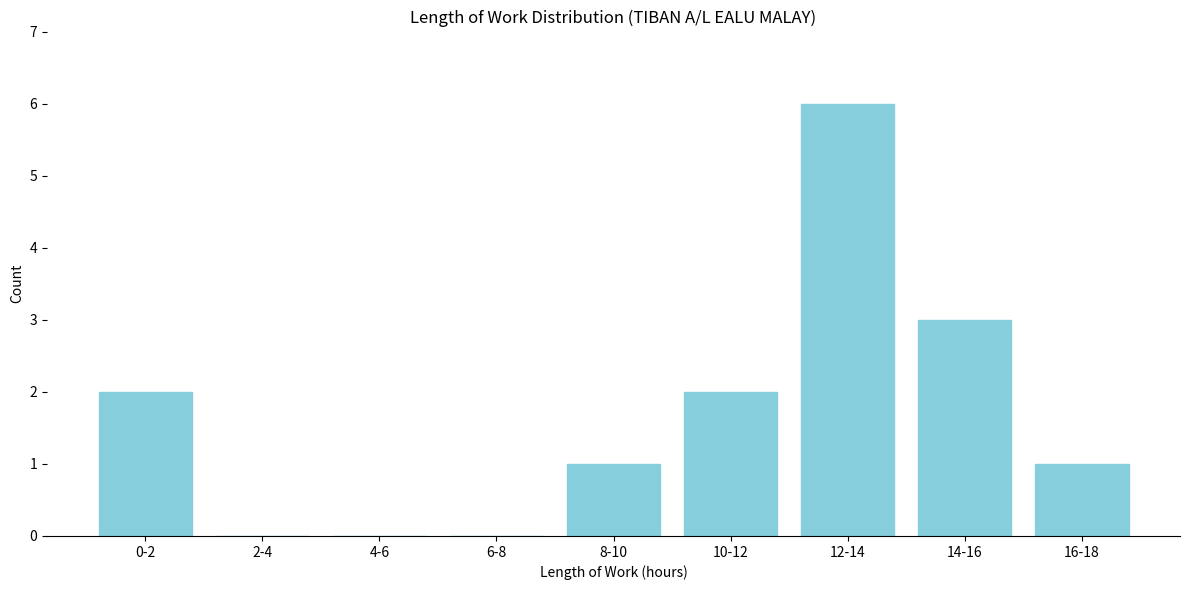

Reading left to right, what are all the values shown in this chart?

0-2=2	2-4=0	4-6=0	6-8=0	8-10=1	10-12=2	12-14=6	14-16=3	16-18=1